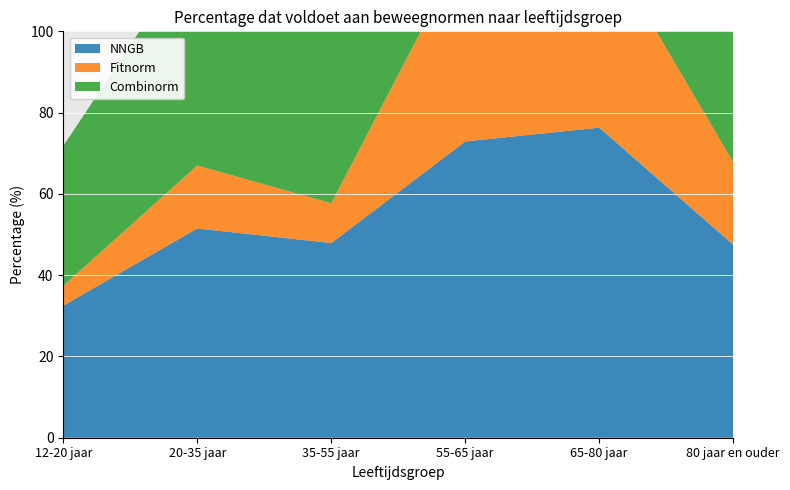

Reading right to left, what are all the values shown in this chart?

NNGB: 47.5	76.3	72.9	47.9	51.5	32.5
Fitnorm: 20.3	47.6	48.1	9.8	15.5	4.9
Combinorm: 48.7	78.3	74.8	49.1	54.4	34.4